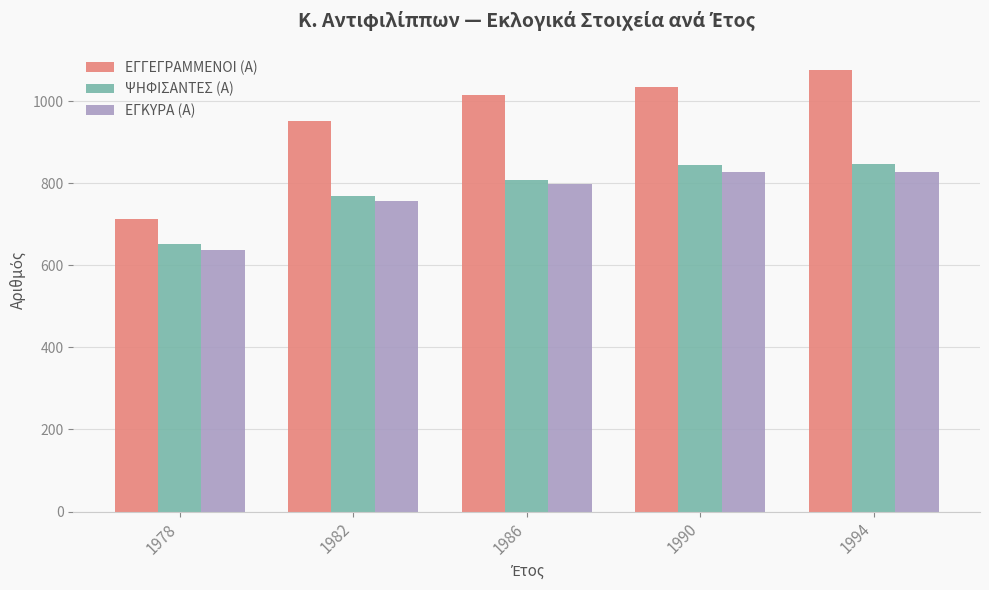

True or false: ΕΓΓΕΓΡΑΜΜΕΝΟΙ (Α) has a value of 1076 at 1994.

True